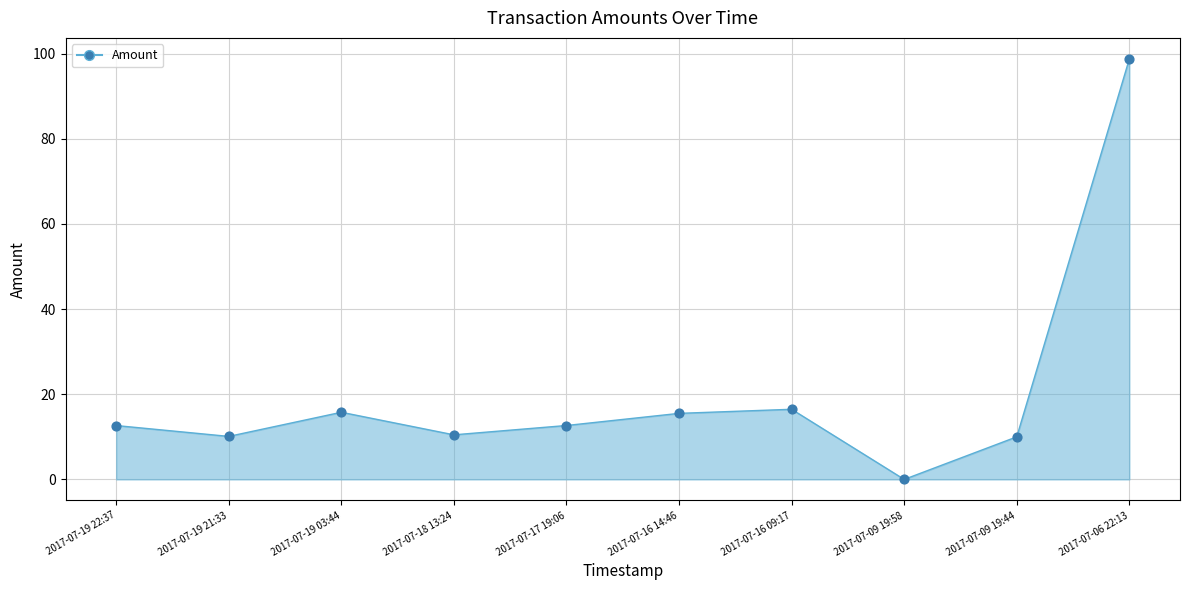

Between 2017-07-16 09:17 and 2017-07-09 19:44, which is larger?

2017-07-16 09:17